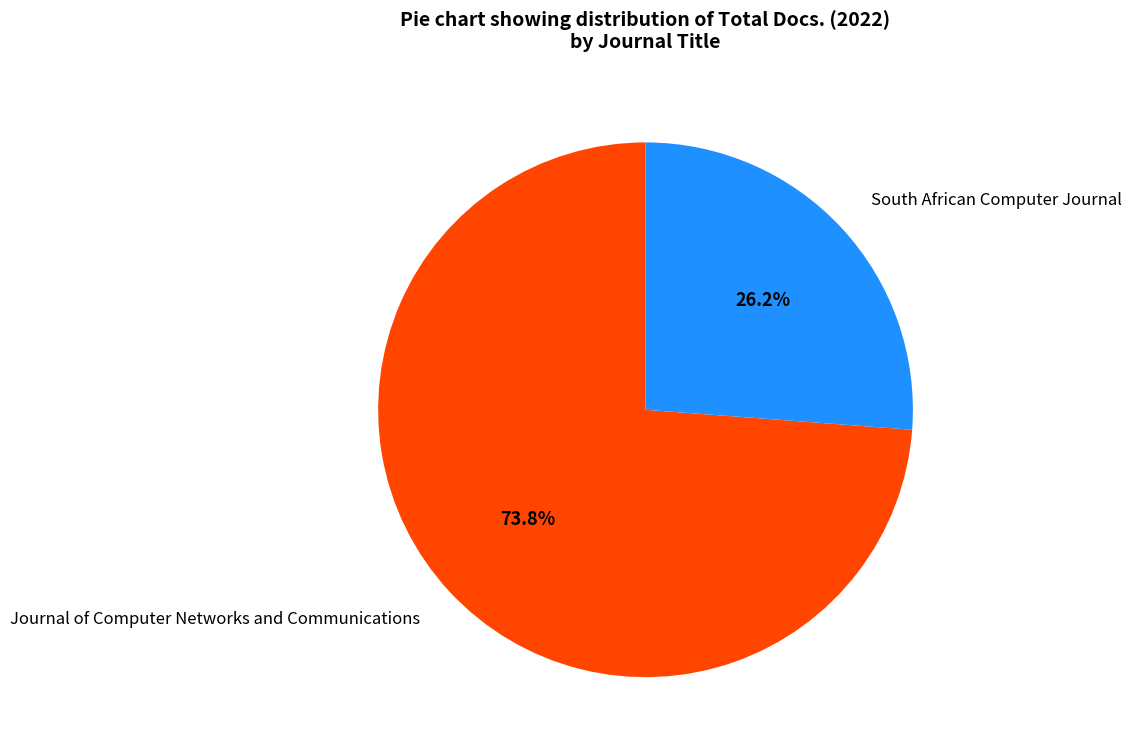

Count the number of slices in the pie.

2